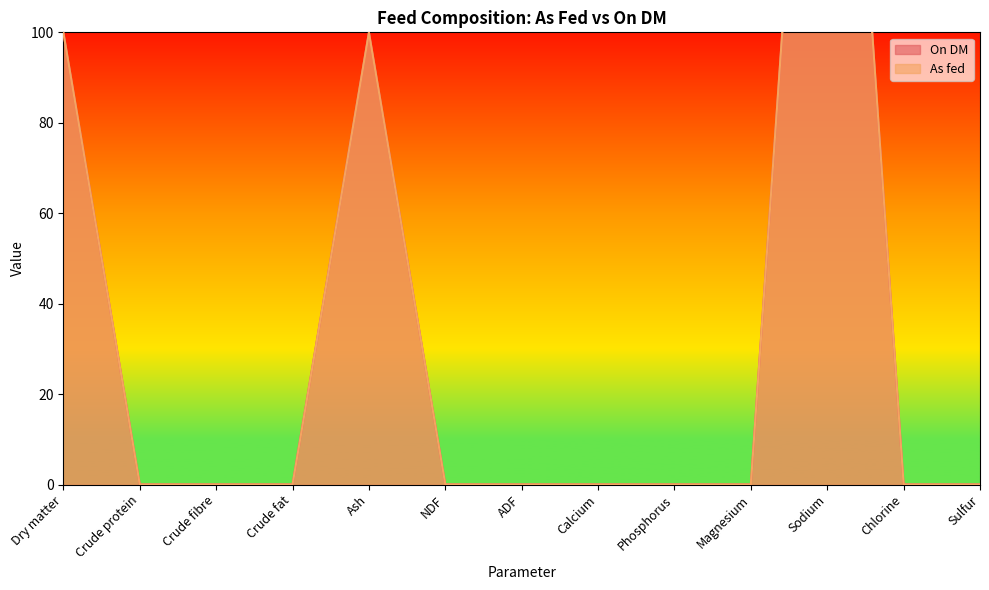

List the series in order of their overall mean, highest first.

On DM, As fed